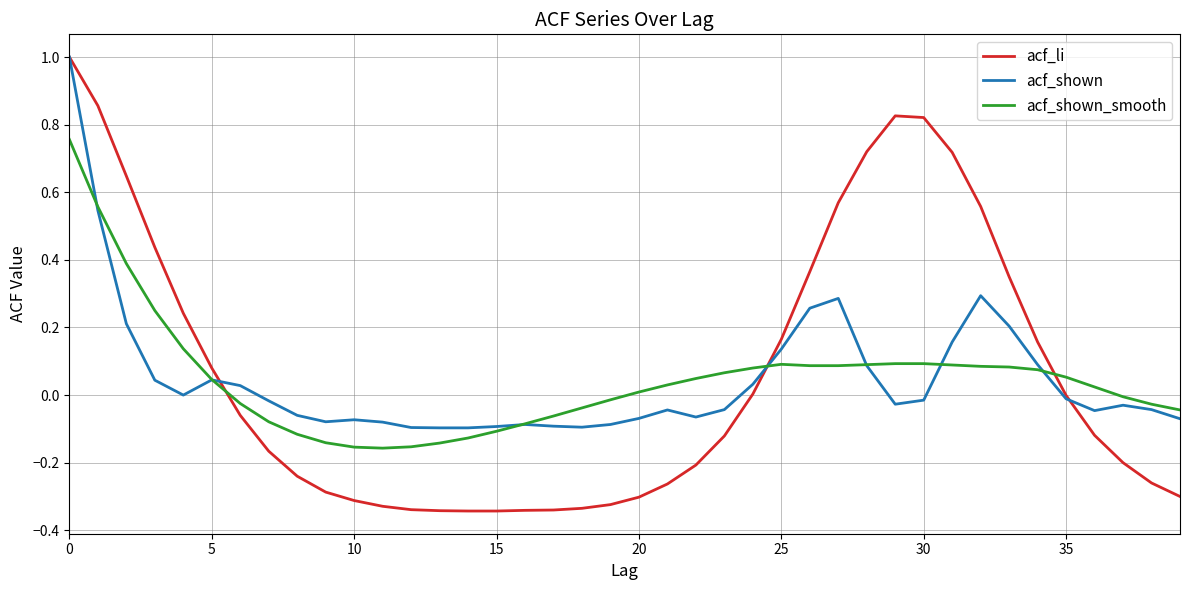

What is the maximum value shown in the chart?

1.0